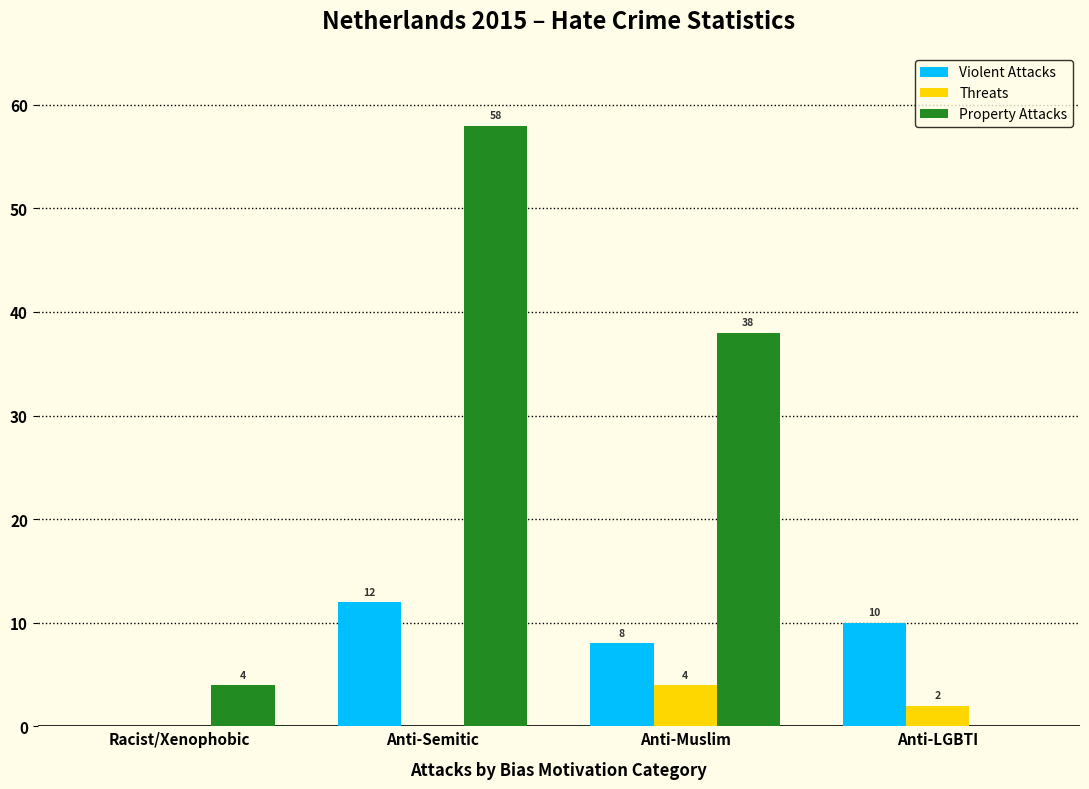

What is the sum of all Threats values?

6